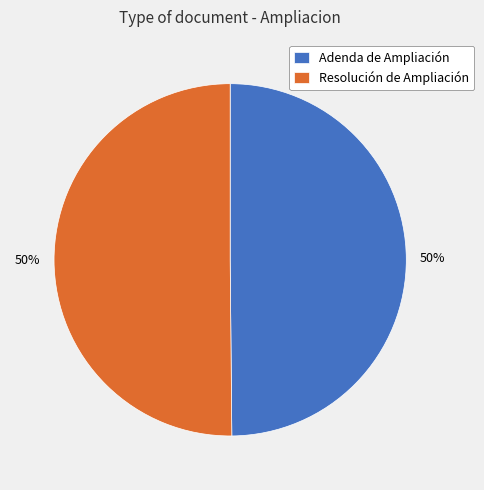

Is the sum of Resolución de Ampliación and Adenda de Ampliación greater than half?

Yes